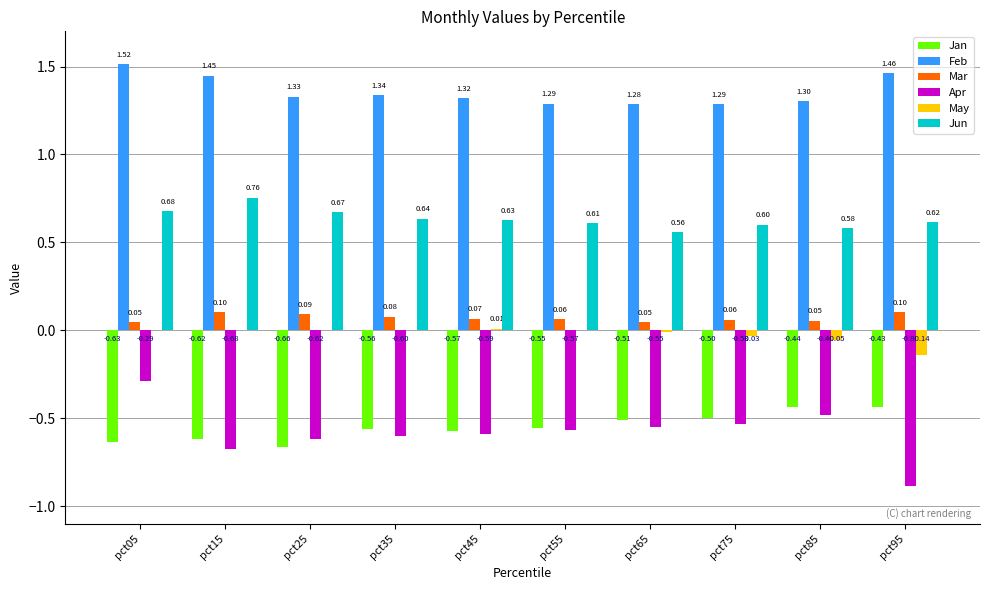

Read the Feb value at pct75.

1.3